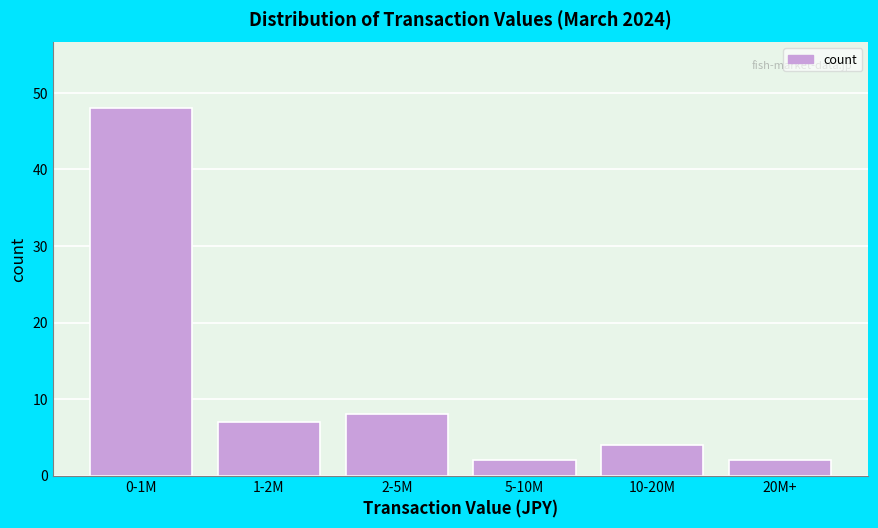

Reading right to left, list all the values displayed in this chart.

2	4	2	8	7	48